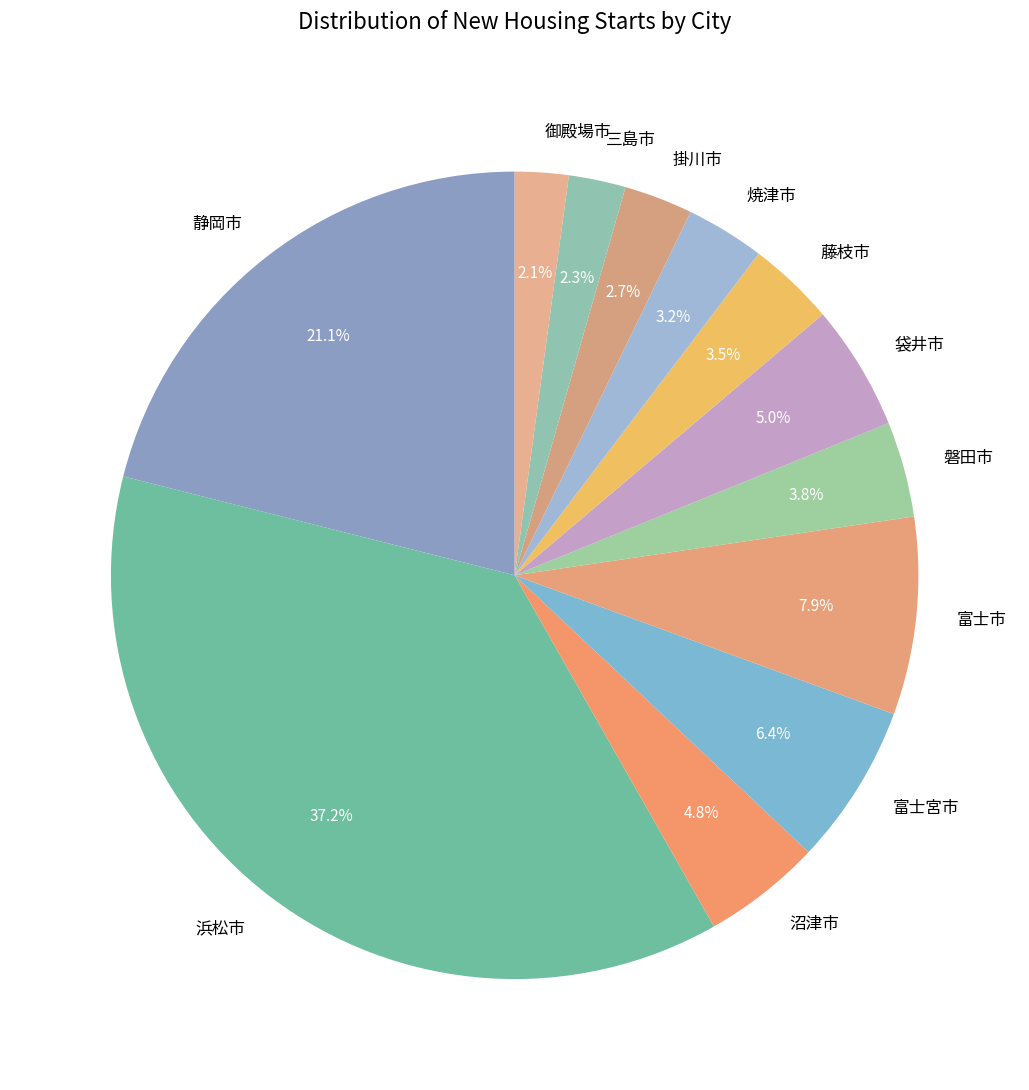

How many slices are in this pie chart?

12